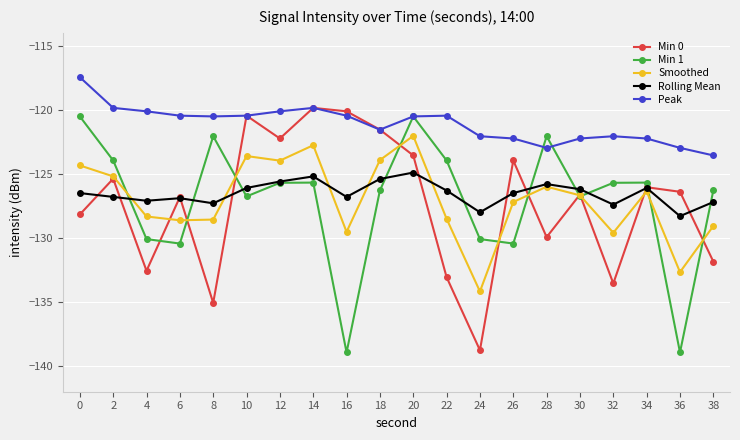

Does the chart have visible grid lines?

Yes